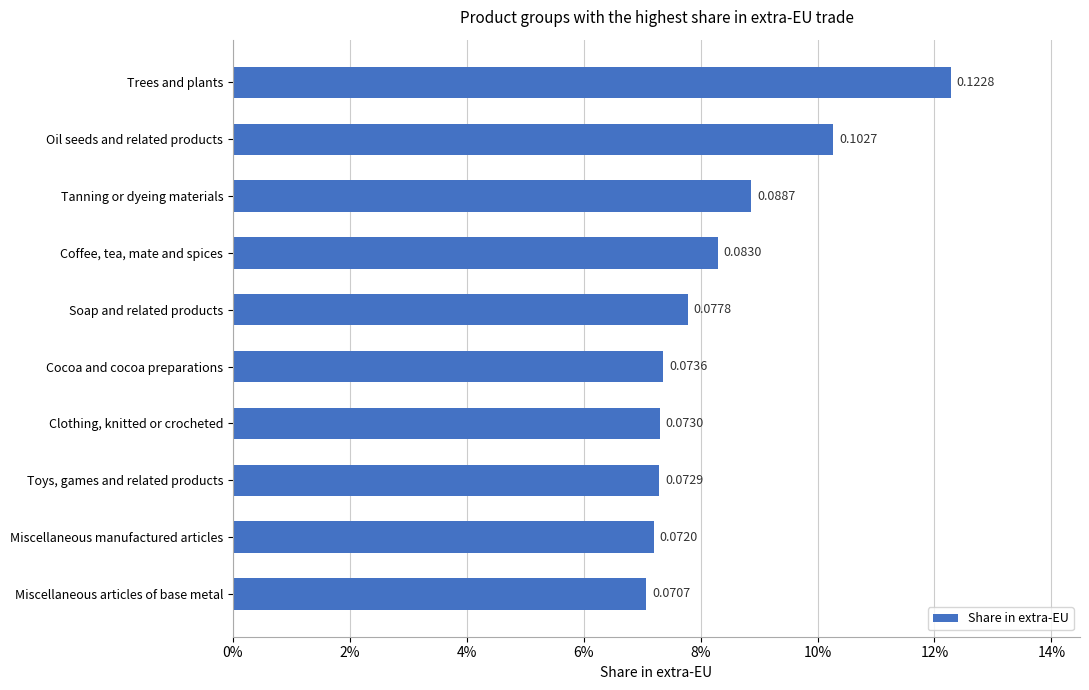

Are the bars horizontal?

Yes